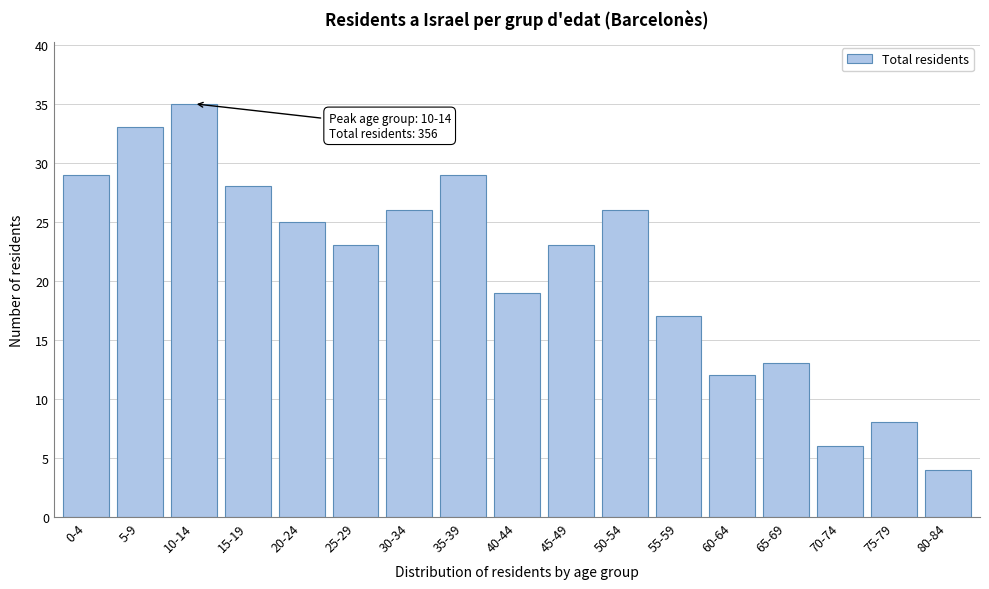

Reading left to right, what are all the values shown in this chart?

0-4=29	5-9=33	10-14=35	15-19=28	20-24=25	25-29=23	30-34=26	35-39=29	40-44=19	45-49=23	50-54=26	55-59=17	60-64=12	65-69=13	70-74=6	75-79=8	80-84=4